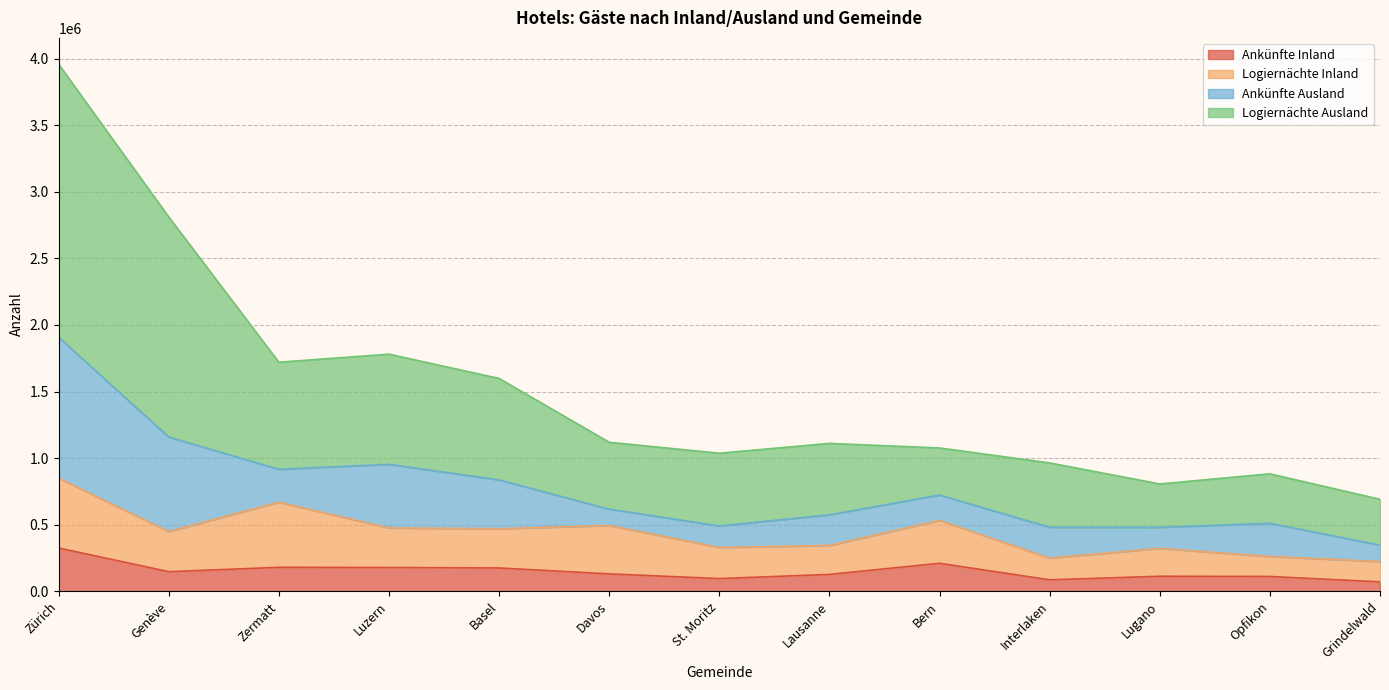

What is the sum of the Ankünfte Inland values at Davos and Lugano?

244254